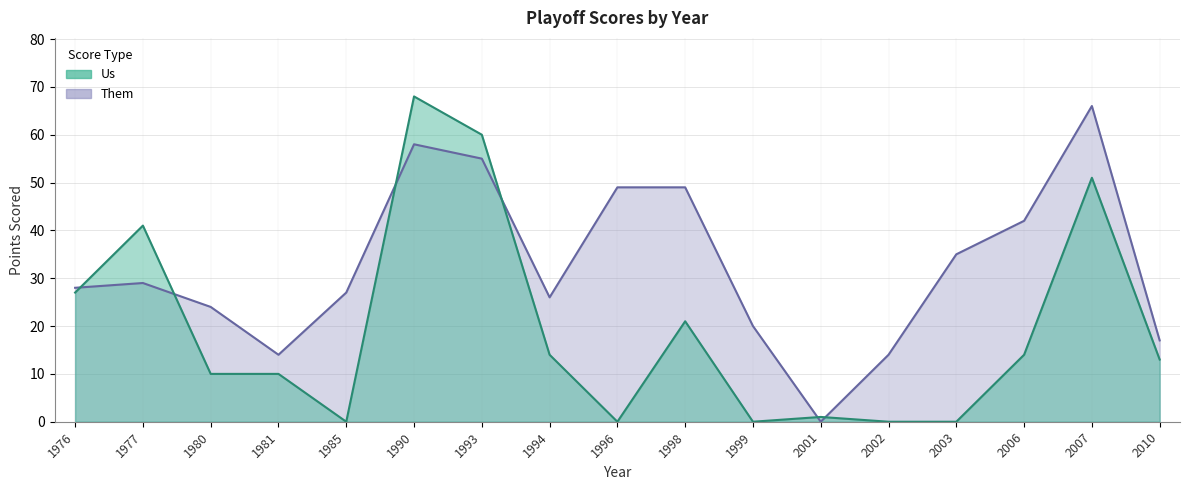

Reading left to right, transcribe all the data shown in this chart.

Us: 1976=27	1977=41	1980=10	1981=10	1985=0	1990=68	1993=60	1994=14	1996=0	1998=21	1999=0	2001=1	2002=0	2003=0	2006=14	2007=51	2010=13
Them: 1976=28	1977=29	1980=24	1981=14	1985=27	1990=58	1993=55	1994=26	1996=49	1998=49	1999=20	2001=0	2002=14	2003=35	2006=42	2007=66	2010=17